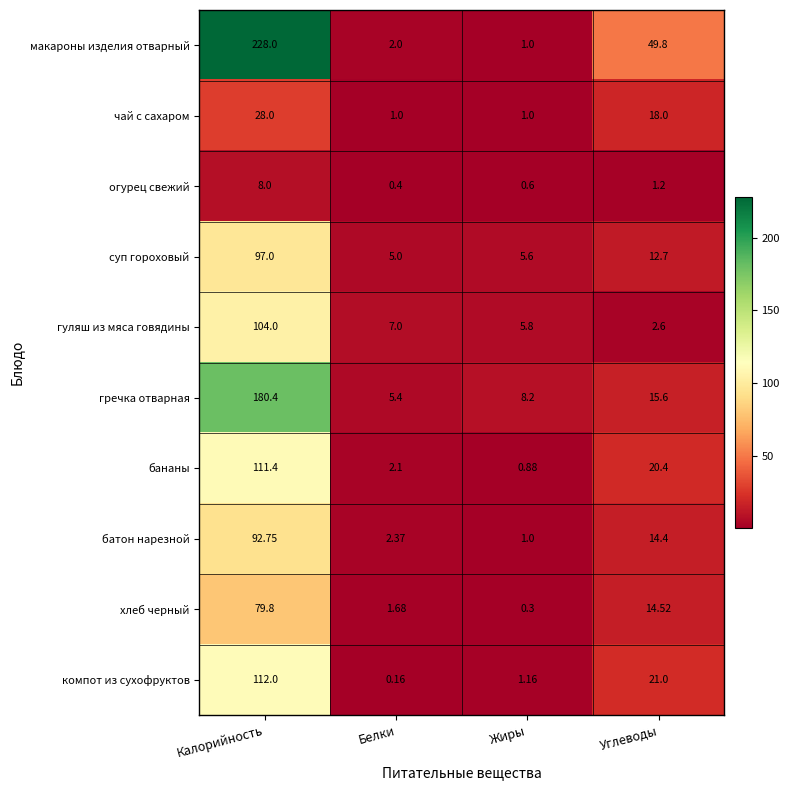

At which category does the chart reach its peak across all series?

Калорийность